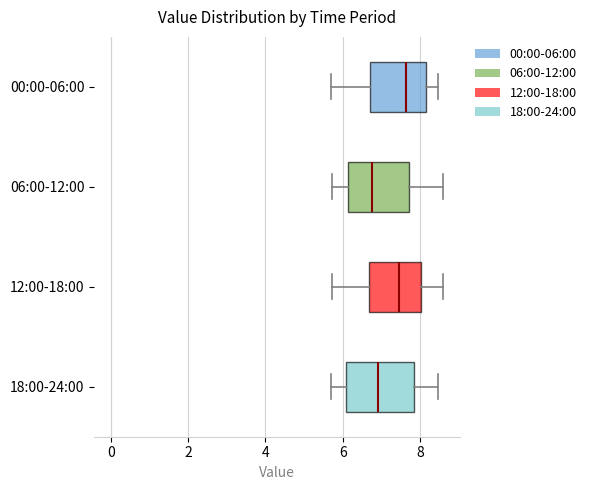

Reading bottom to top, read every box against the x-axis: the position of its median line, the range the box covers, and the ends of its whiskers. The values are not printed on the chart, so give them approximately, as read against the axis.

18:00-24:00: median 7.0, box 6.0 to 7.8, whiskers 5.8 to 8.4
12:00-18:00: median 7.4, box 6.6 to 8.0, whiskers 5.8 to 8.6
06:00-12:00: median 6.8, box 6.2 to 7.8, whiskers 5.8 to 8.6
00:00-06:00: median 7.6, box 6.8 to 8.2, whiskers 5.6 to 8.4